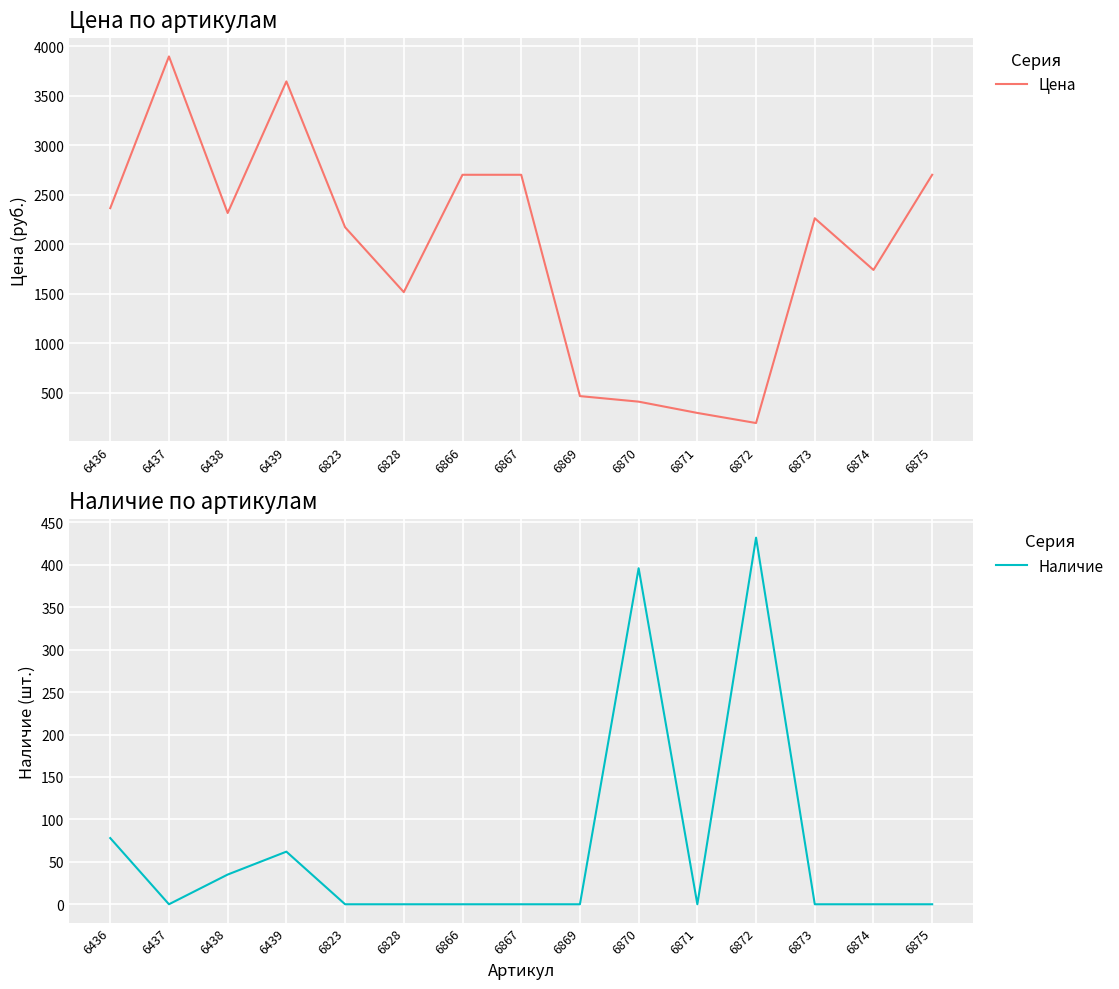

Between 6874 and 6869, which is larger?

6874